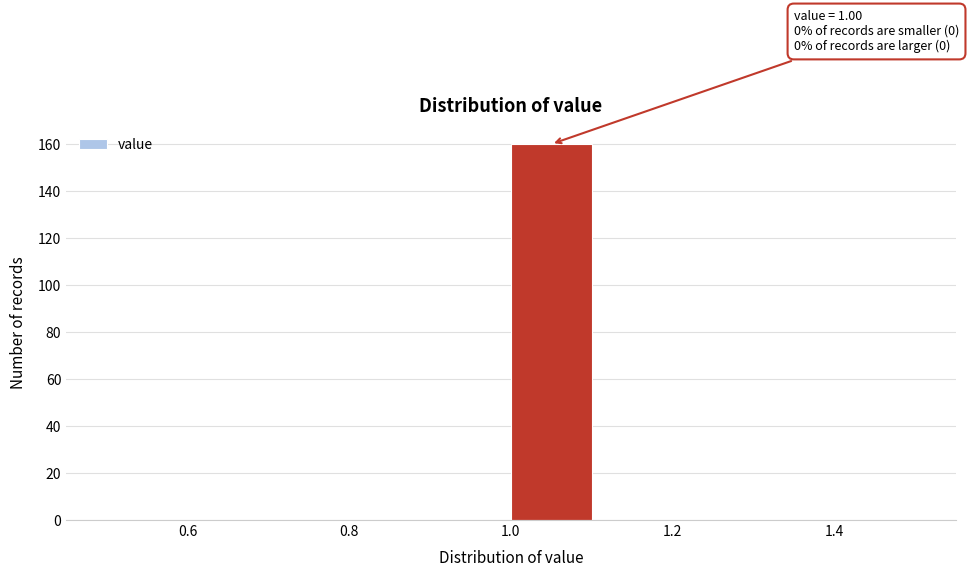

Over which range of the x-axis is the bar tallest?

1.0 to 1.1